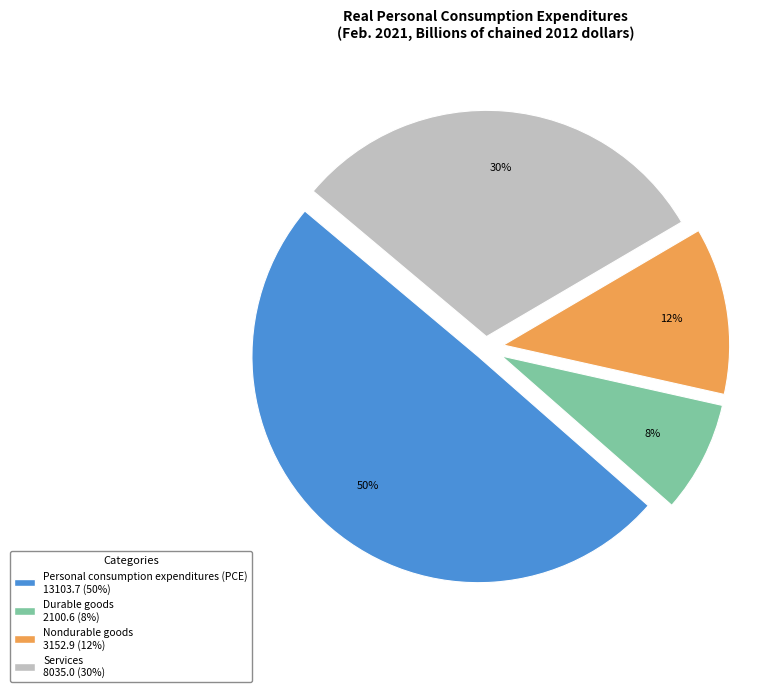

To the nearest percent, what is the combined percentage of Personal consumption expenditures (PCE) and Services?

80%